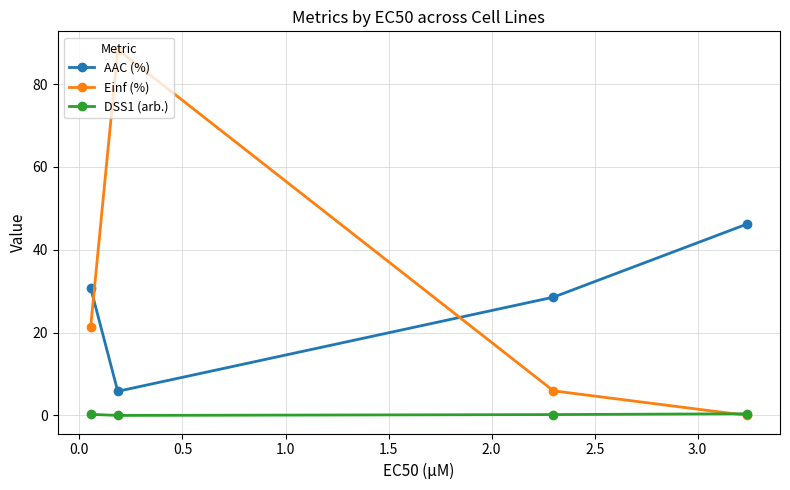

Which series has the largest range (max minus min)?

Einf (%)